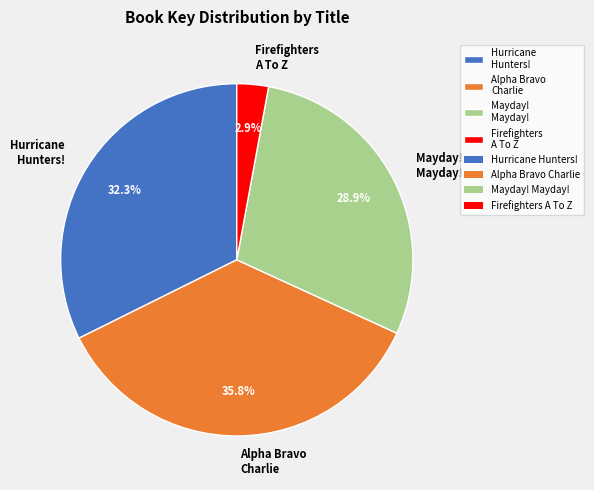

The Alpha Bravo Charlie slice represents 36% of the pie. True or false?

True